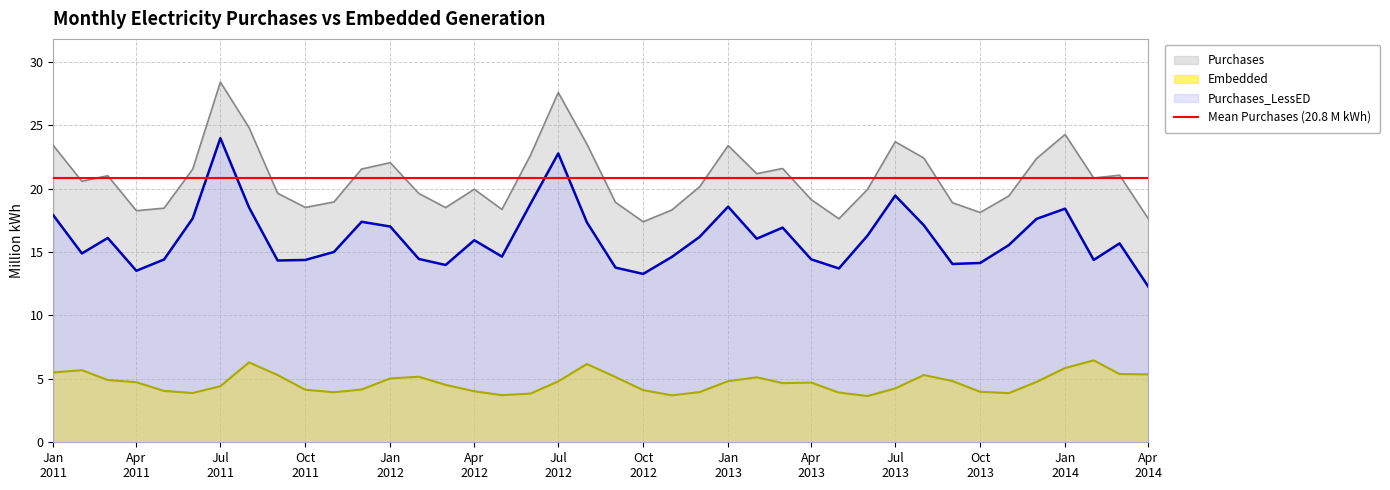

What is the maximum value for Purchases_LessED?

24.0